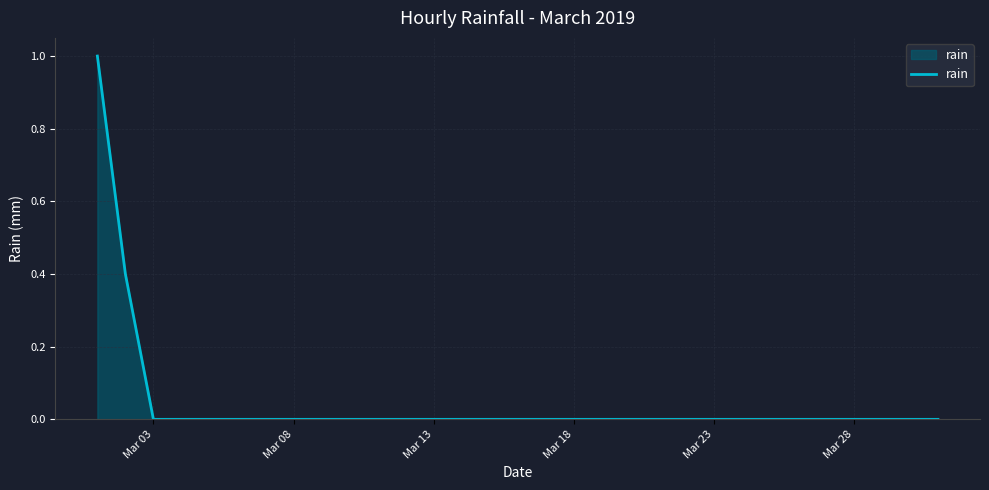

What is the greatest value displayed?

1.0